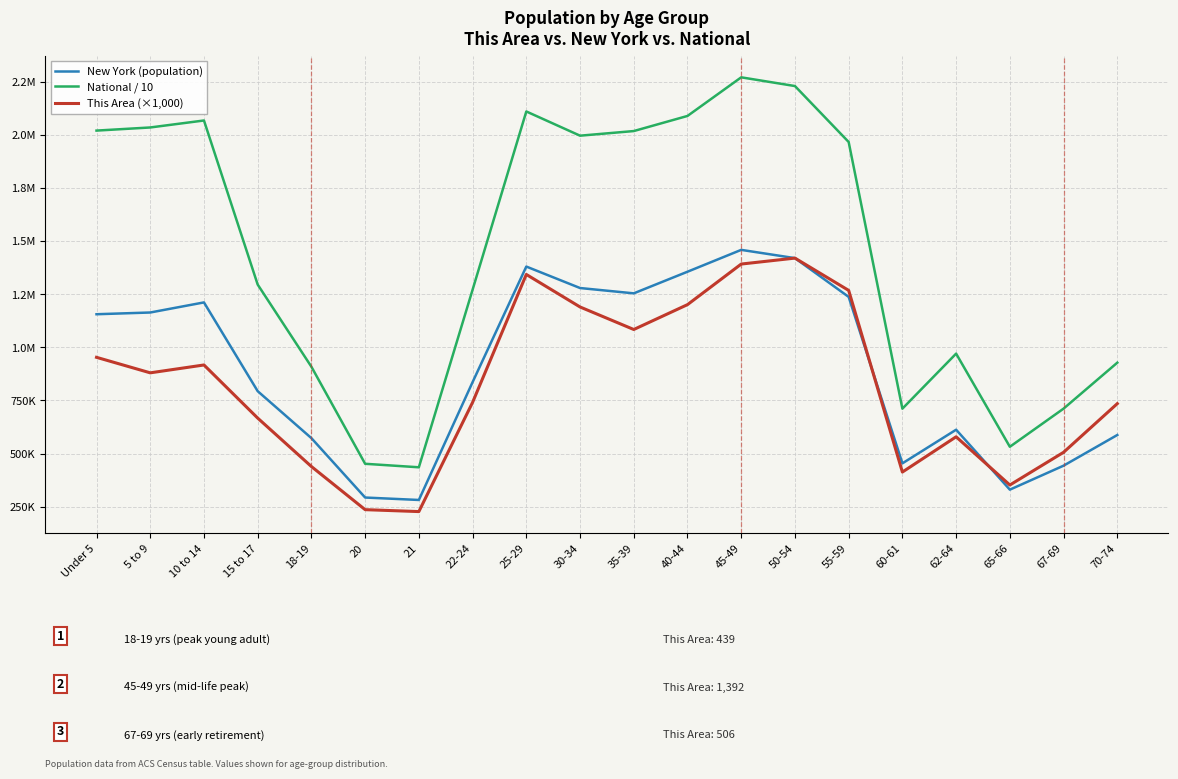

Which has a higher value, 30-34 or 15 to 17?

30-34